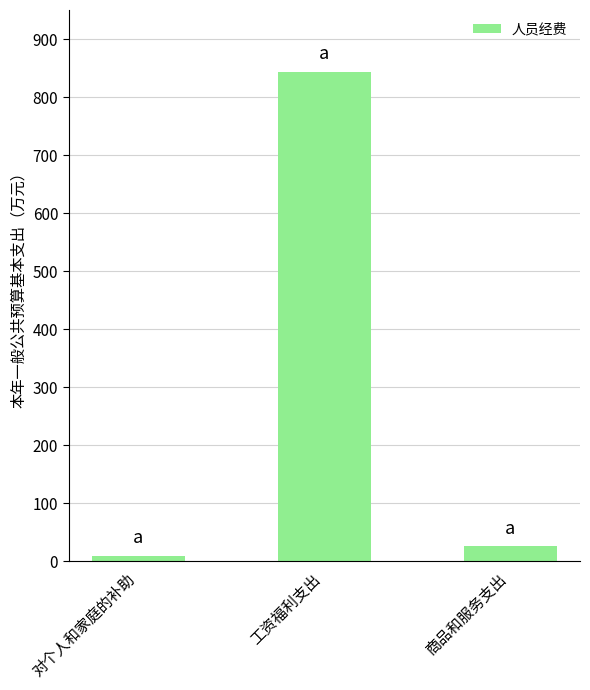

What position from the right is 对个人和家庭的补助?

3